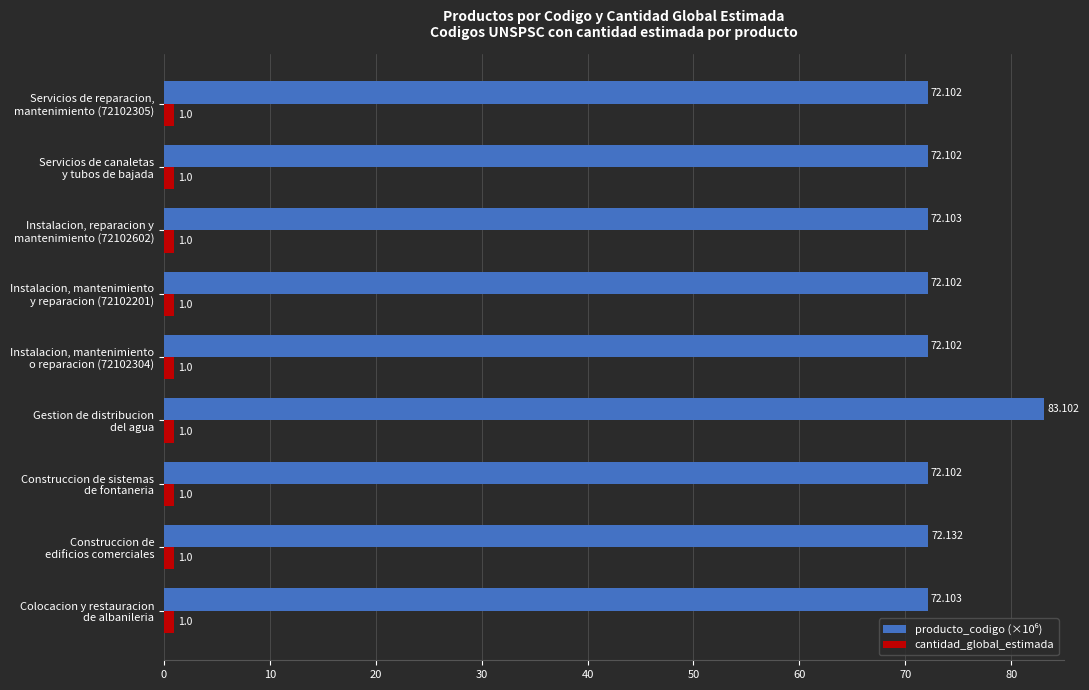

What is the value of the producto_codigo (×10⁶) bar at the 5th from the left?

72.1